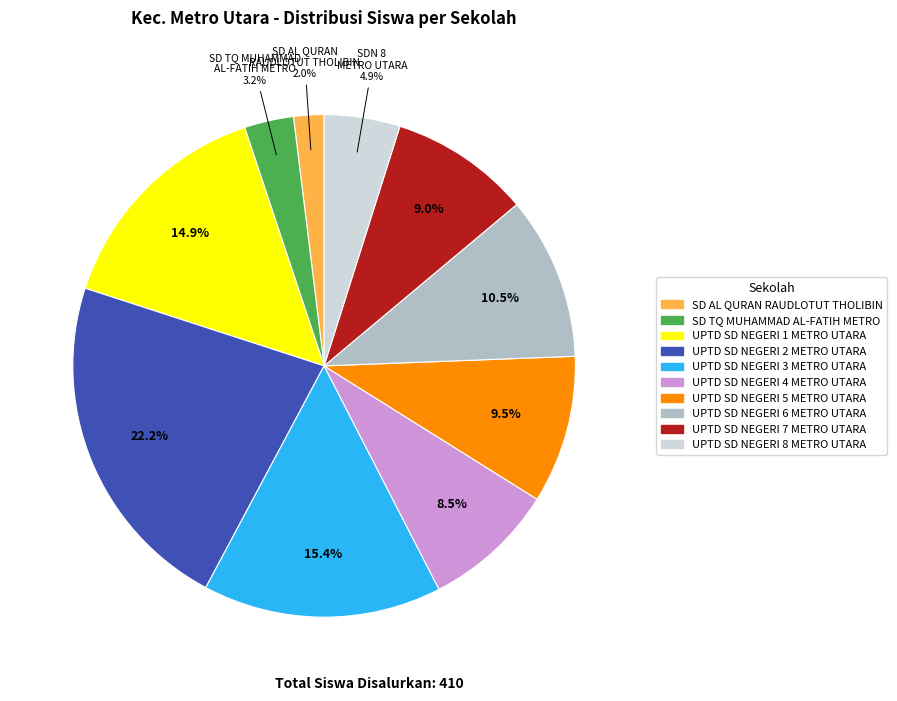

How many segments does this pie chart have?

10